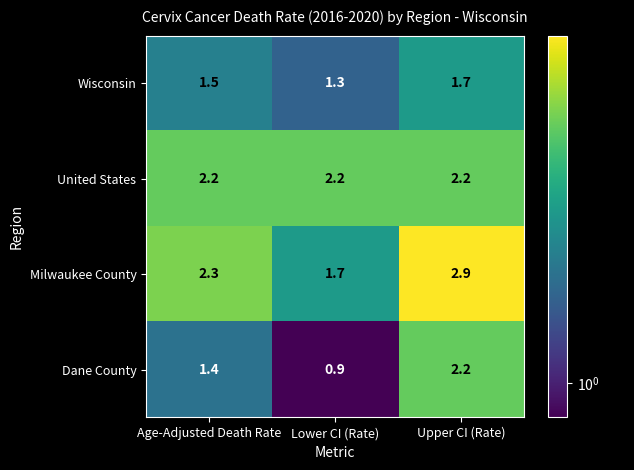

Reading right to left, extract all data points from this chart.

Wisconsin: 1.7	1.3	1.5
United States: 2.2	2.2	2.2
Milwaukee County: 2.9	1.7	2.3
Dane County: 2.2	0.9	1.4